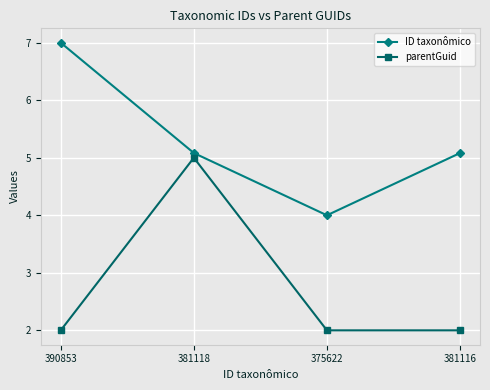

How many categories are shown in the chart?

4